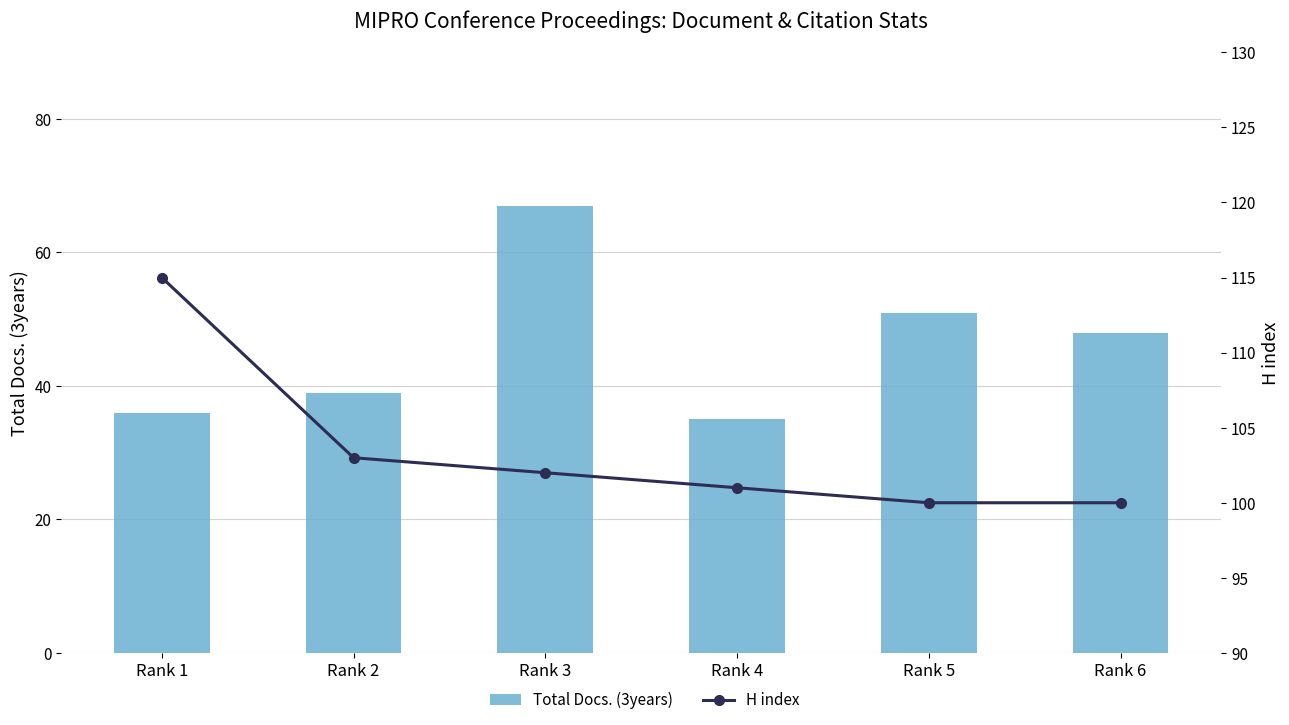

What value does the H index series have at Rank 3, to the nearest 5?

100